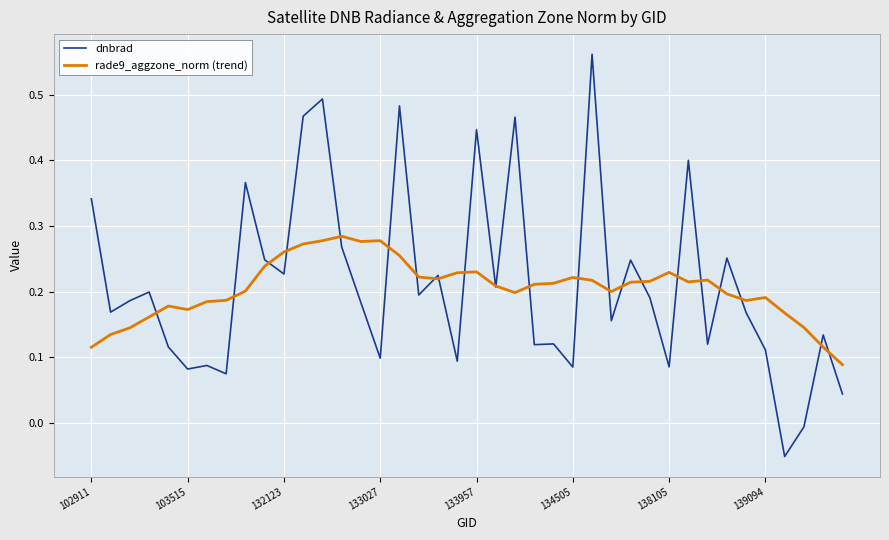

Which series has the widest spread of values?

dnbrad